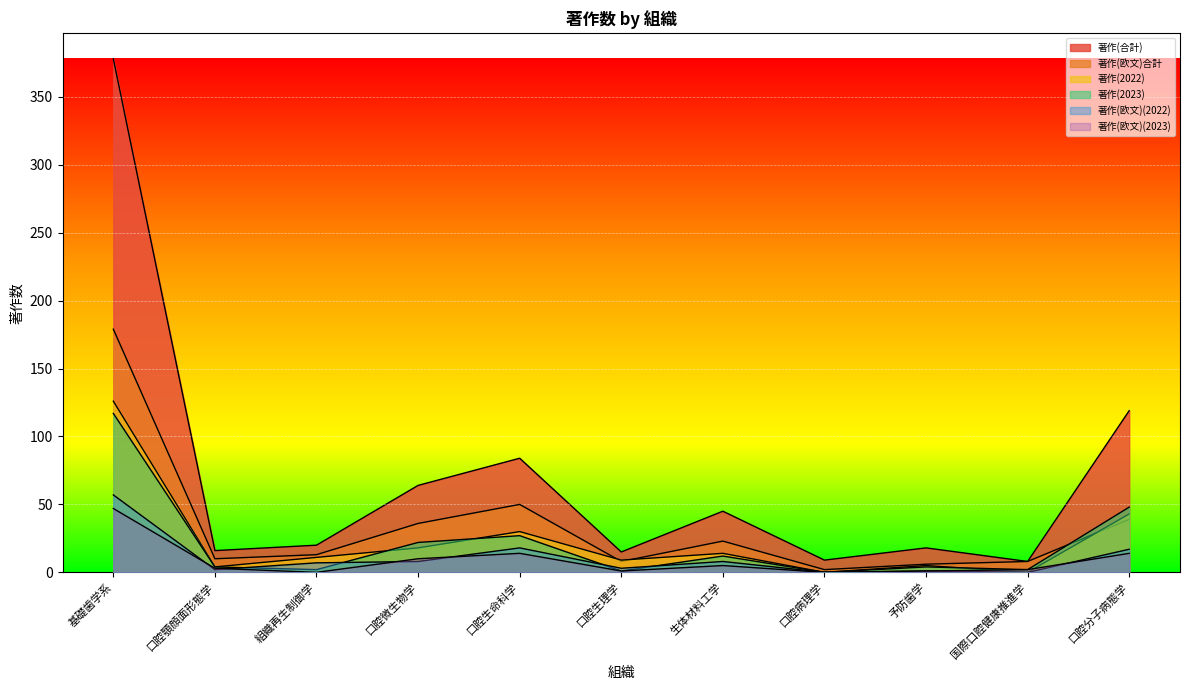

Is the value of 著作(欧文)合計 at 生体材料工学 greater than the value of 著作(合計) at 口腔分子病態学?

No